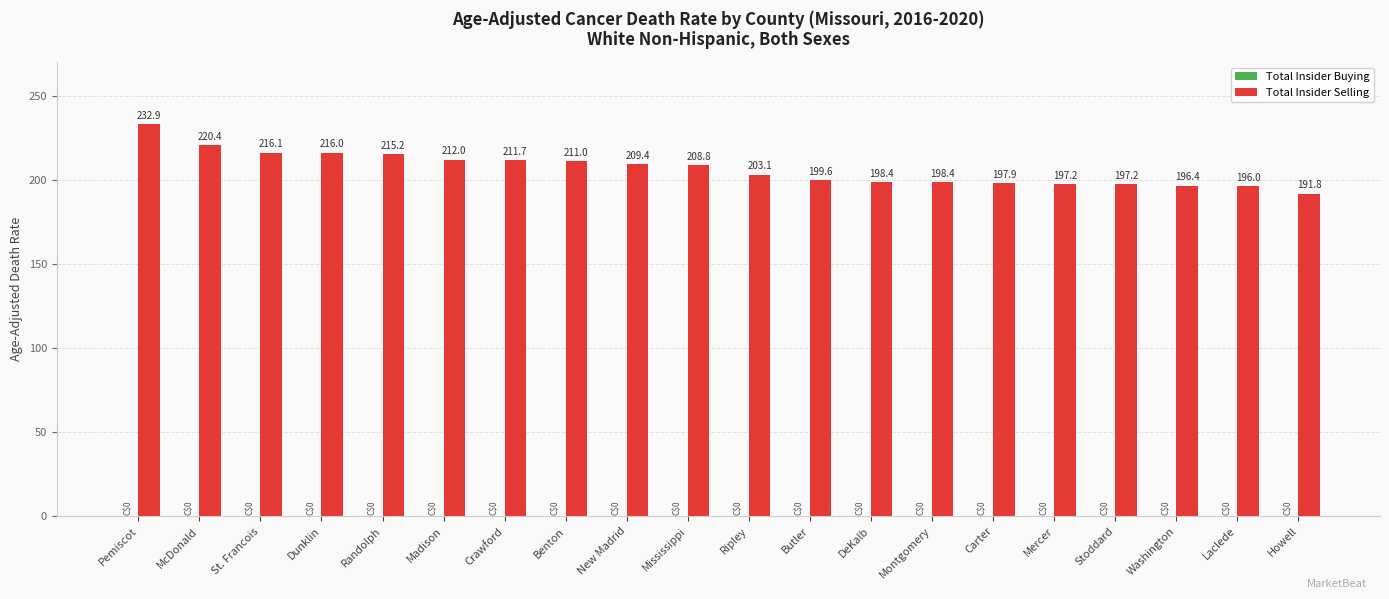

What is the greatest value displayed?

232.9